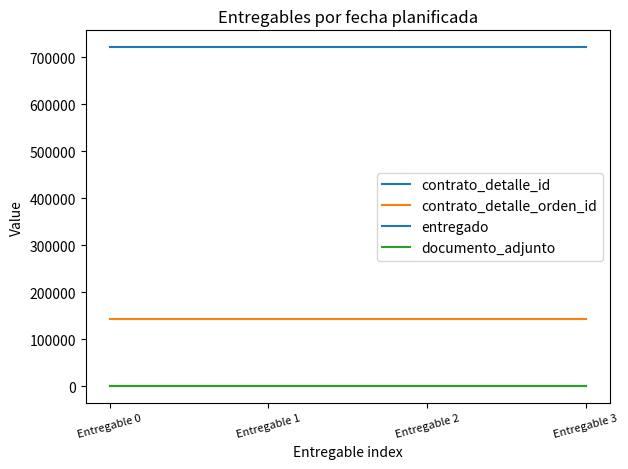

Does the chart display data point markers on the line(s)?

No